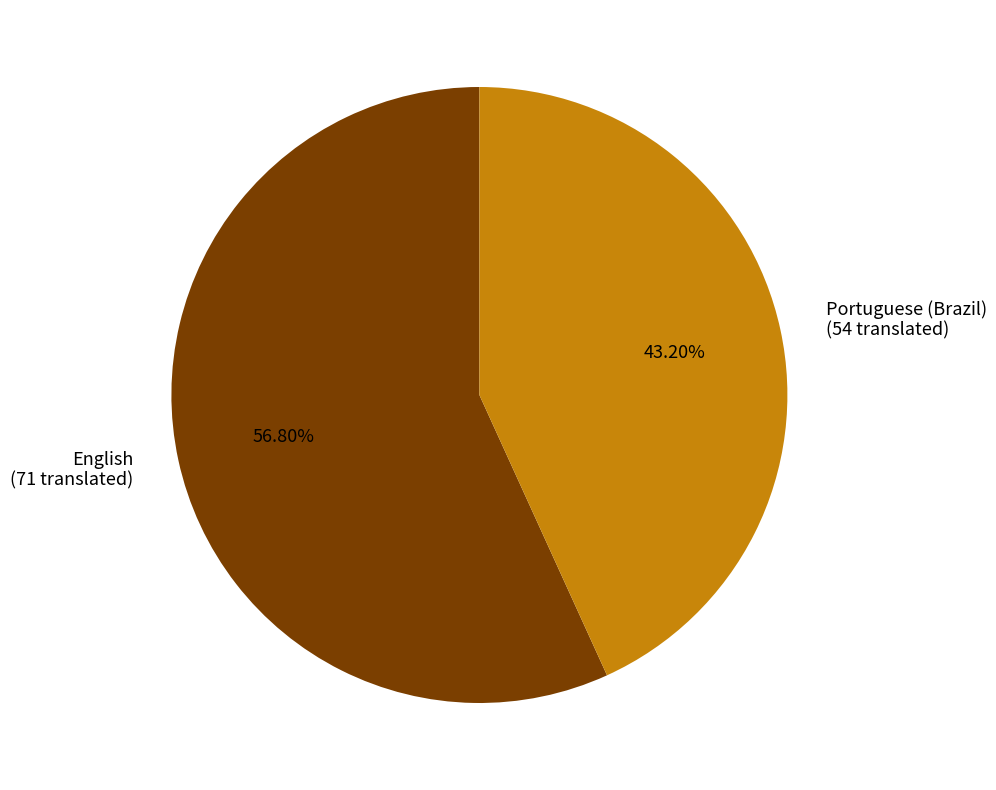

Rank the categories by value from lowest to highest.

Portuguese (Brazil), English